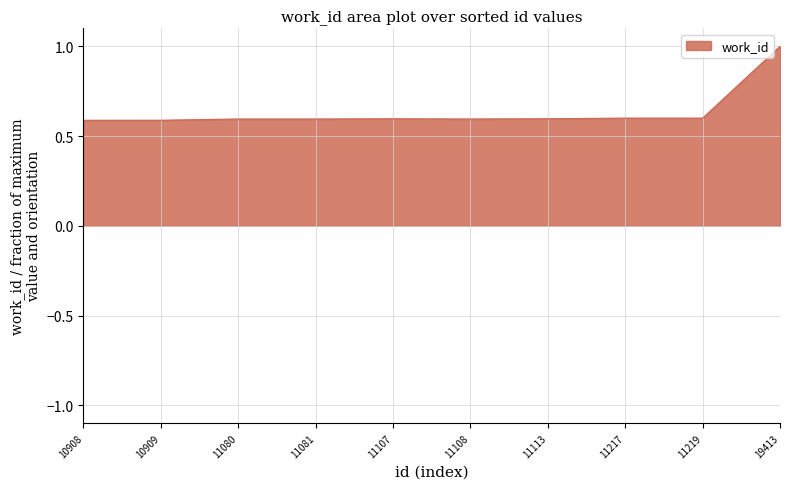

The value at 11113 is 0.6. True or false?

True